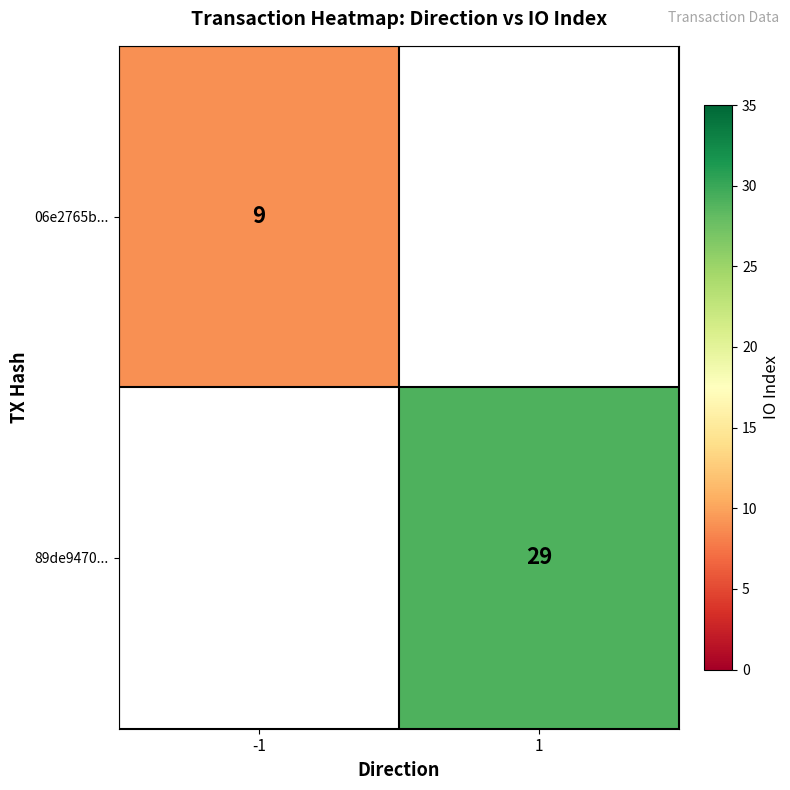

Is it true that 89de9470... equals 8 at 1?

False